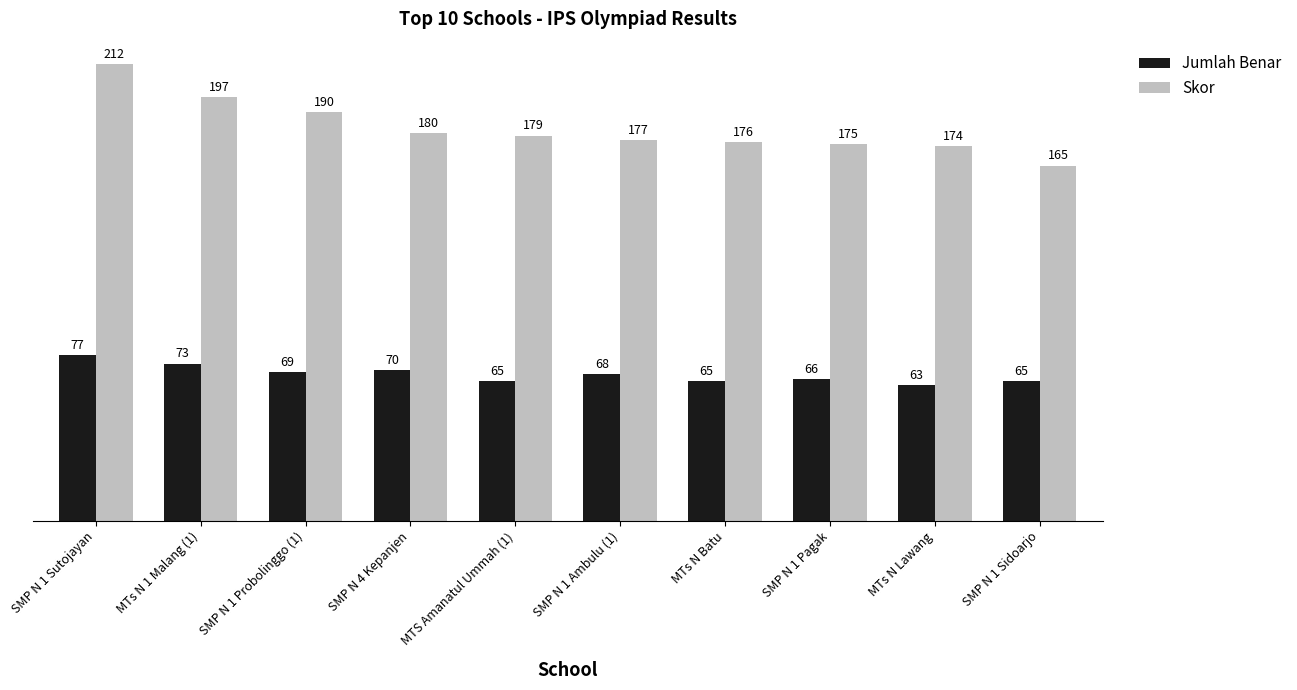

What is the label of the 7th bar from the left?

MTs N Batu